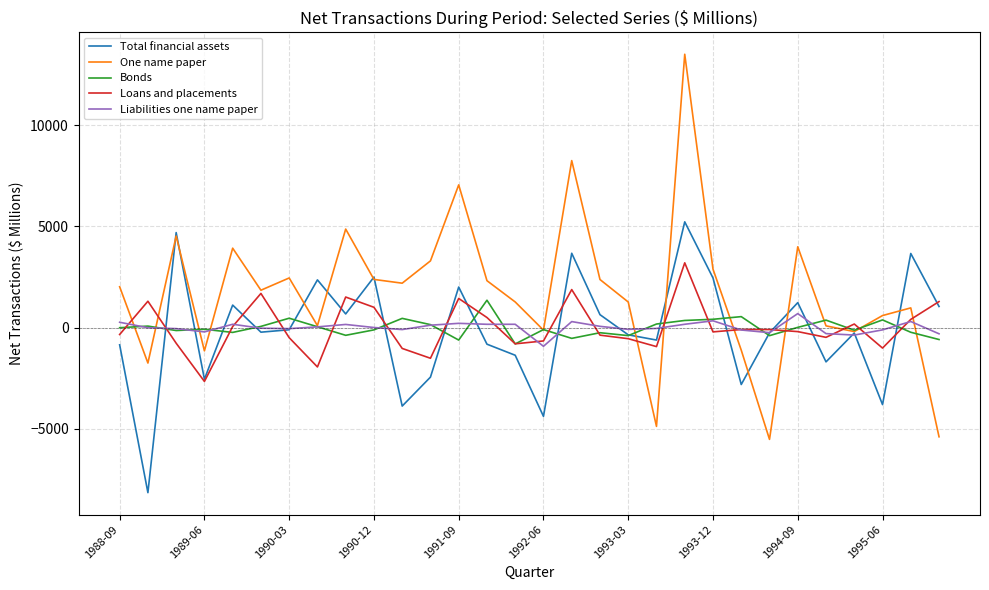

What is the highest value of the Total financial assets series?

5225